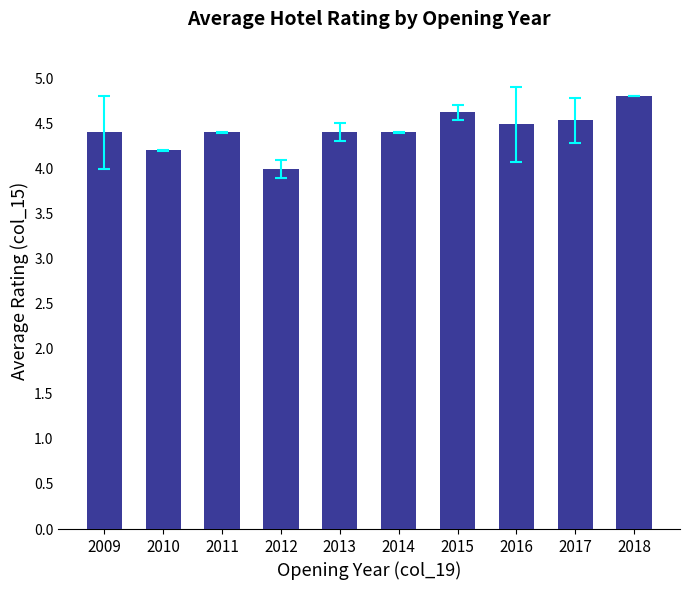

What is the difference between the maximum and minimum values?

0.8